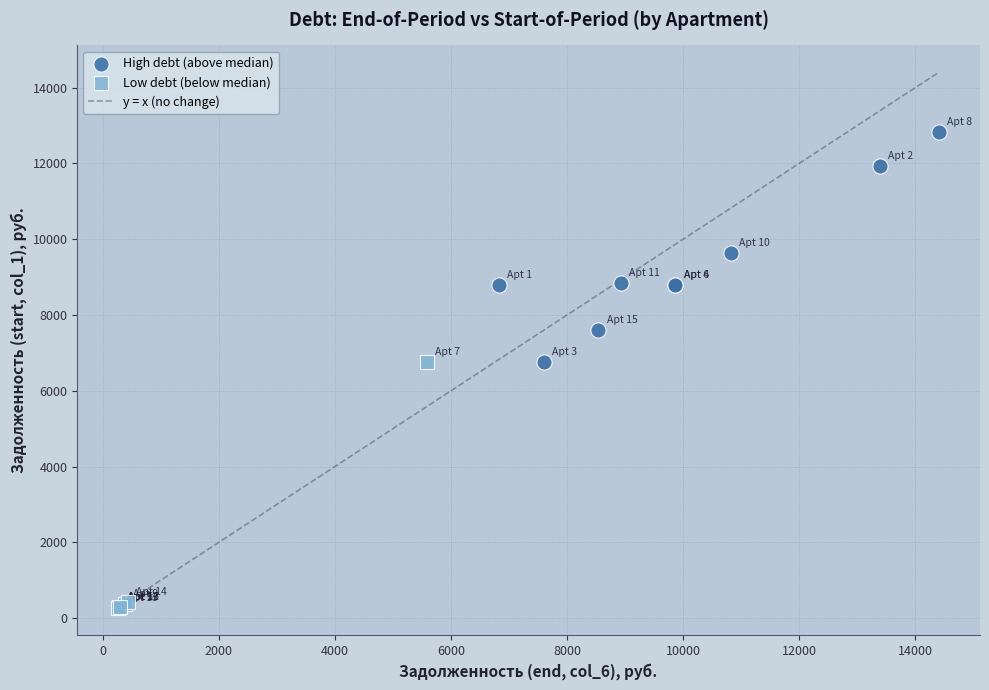

Which series contains the lowest Y value?

Low debt (below median)